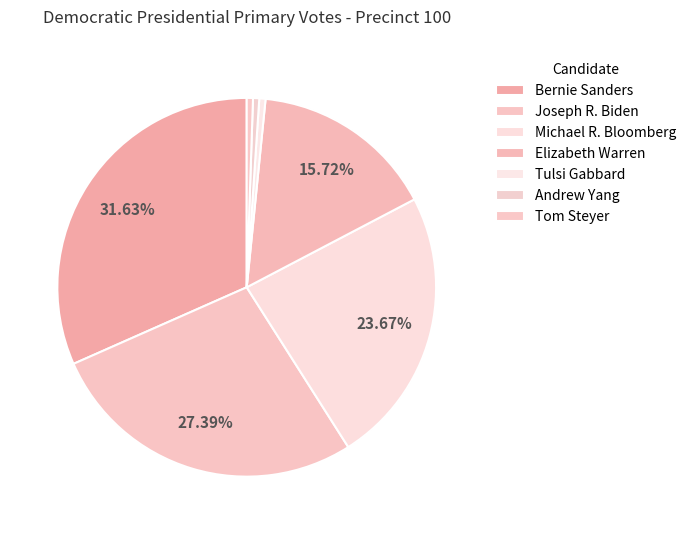

How many segments does this pie chart have?

7